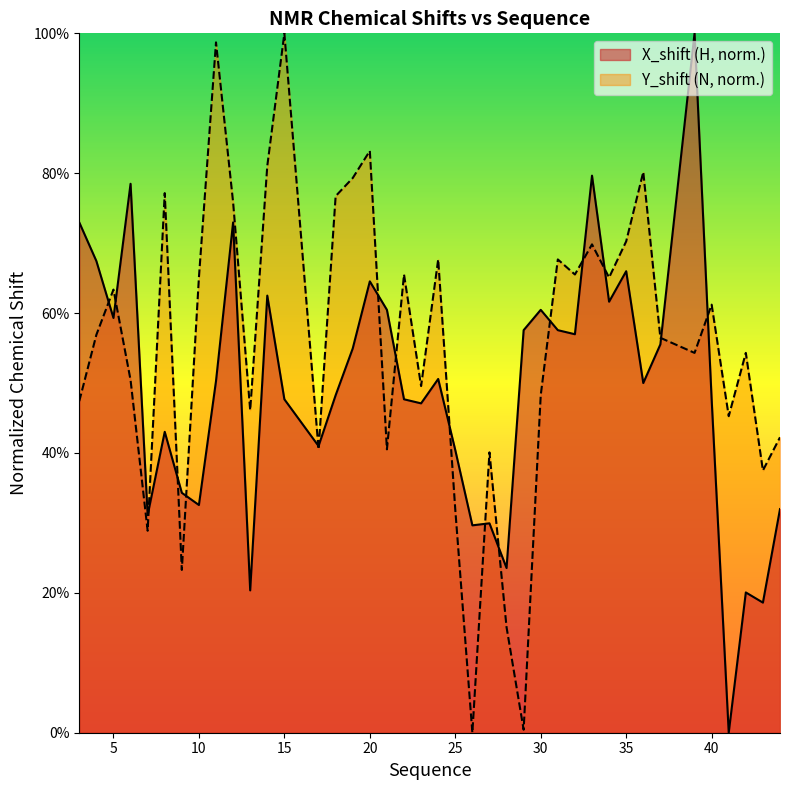

Between 10 and 33, which series saw the biggest shift?

X_shift